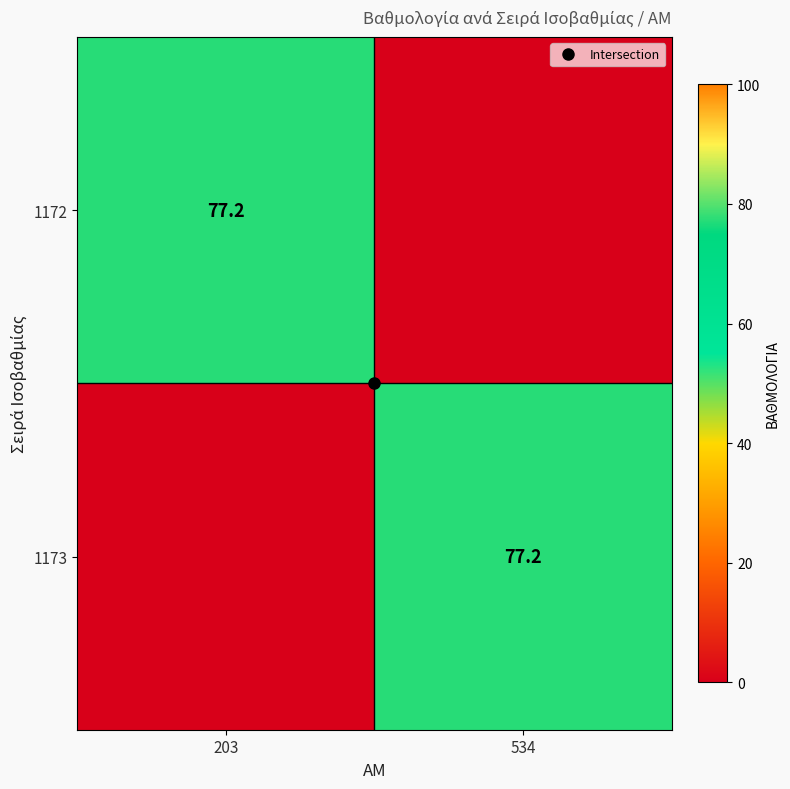

How many values in the 1172 series are below 77?

1